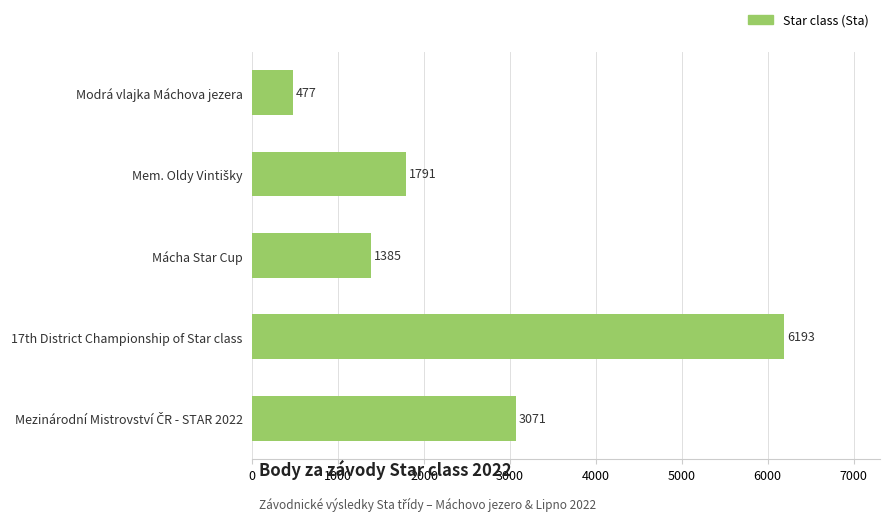

What is the difference between the maximum and minimum values?

5716